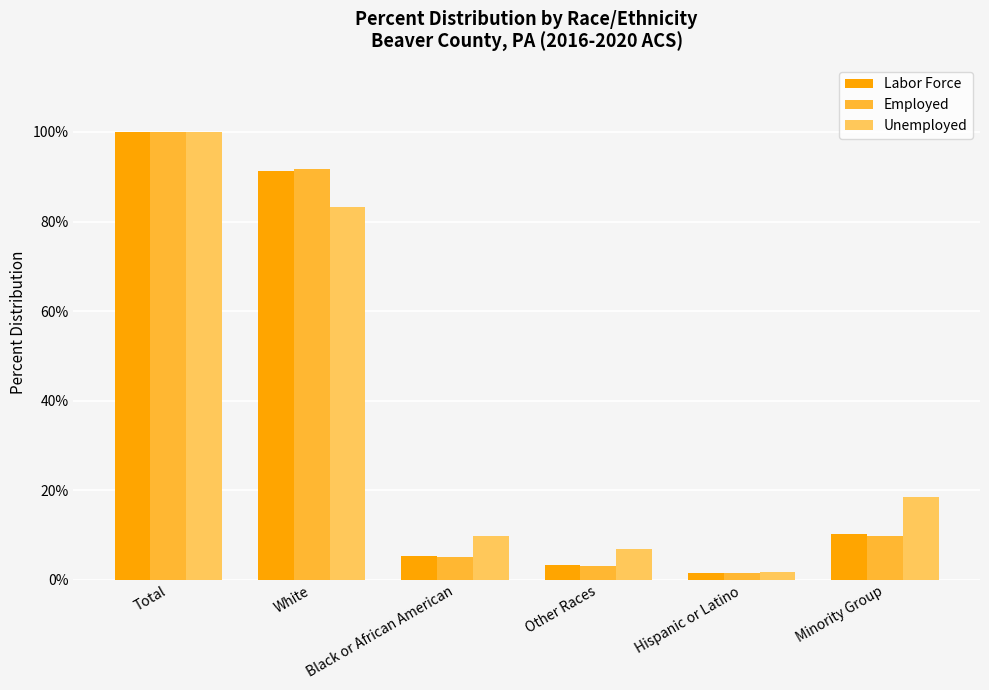

Which category has the lowest value across all series?

Hispanic or Latino